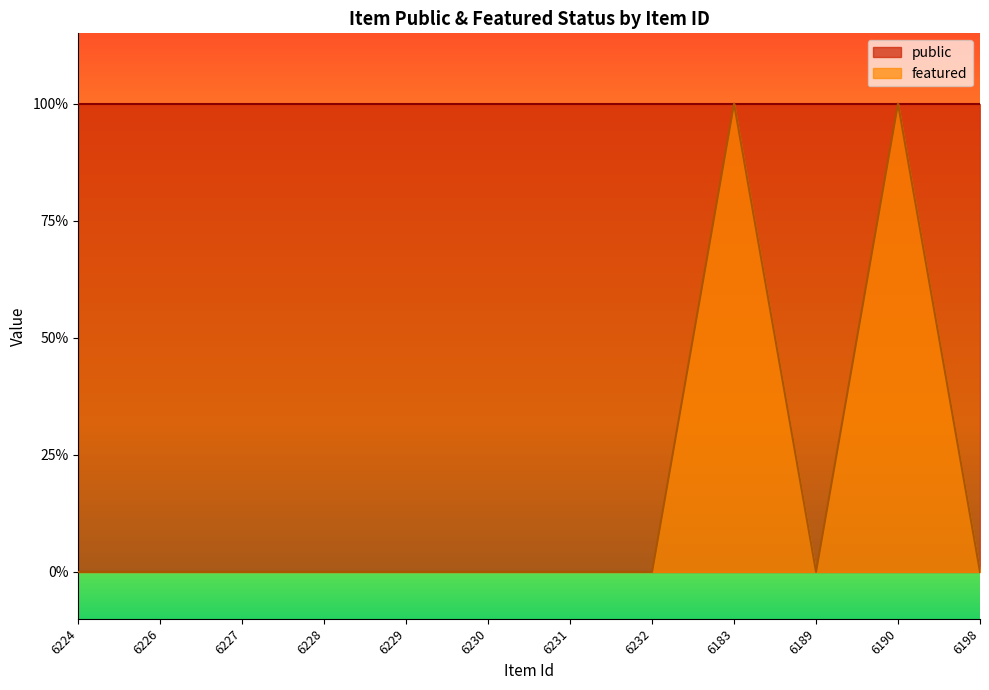

How many values are between 0 and 1?

12